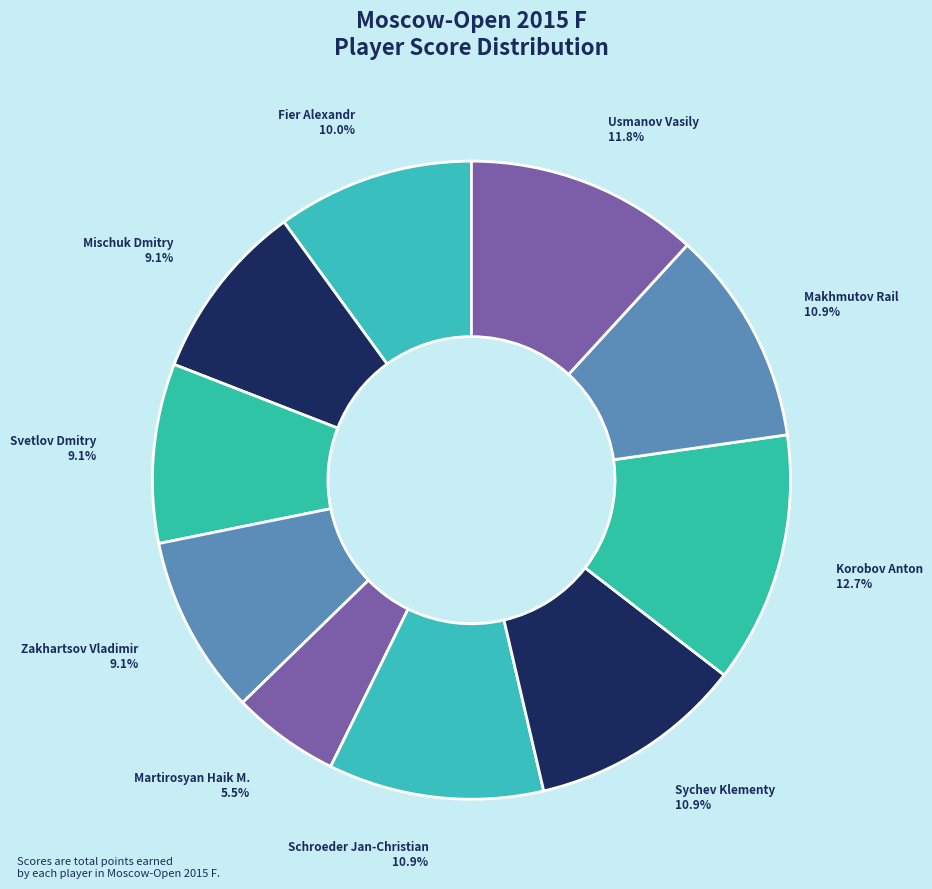

To the nearest percent, what percentage of the pie is Mischuk Dmitry?

9%